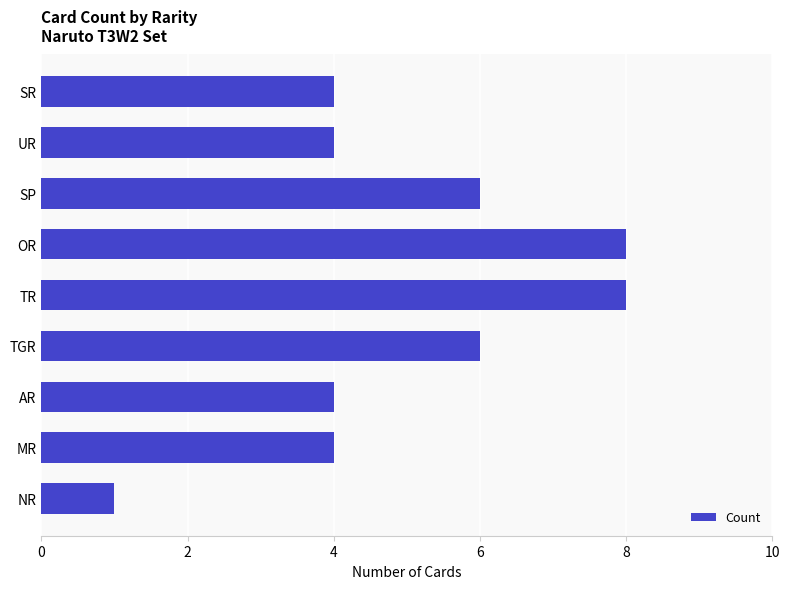

What is the average value?

5